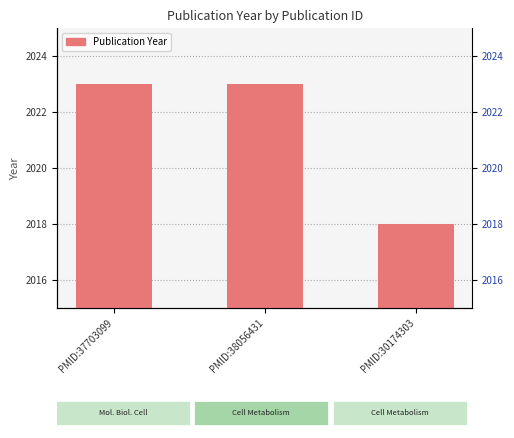

Which label corresponds to the largest value in the chart?

PMID:37703099